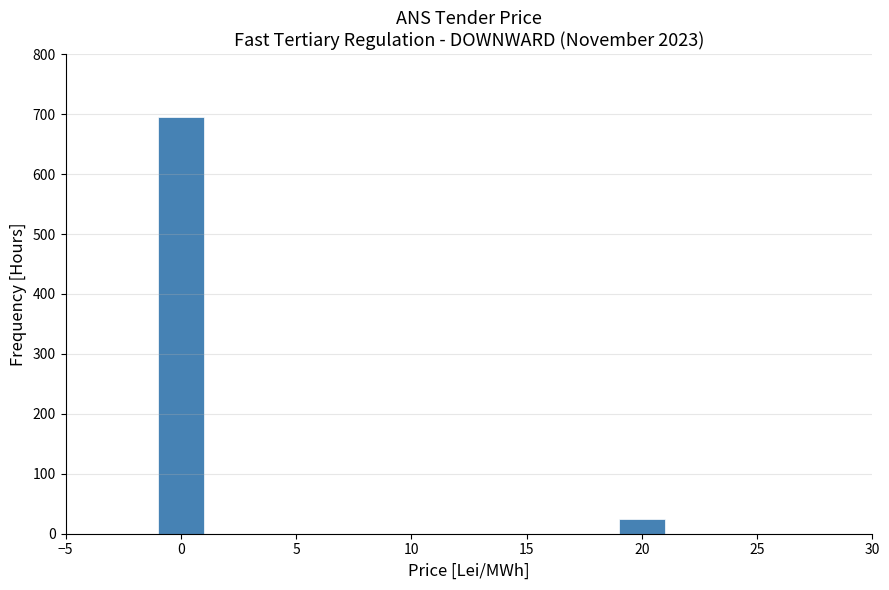

Reading right to left, what are all the values shown in this chart?

24	696